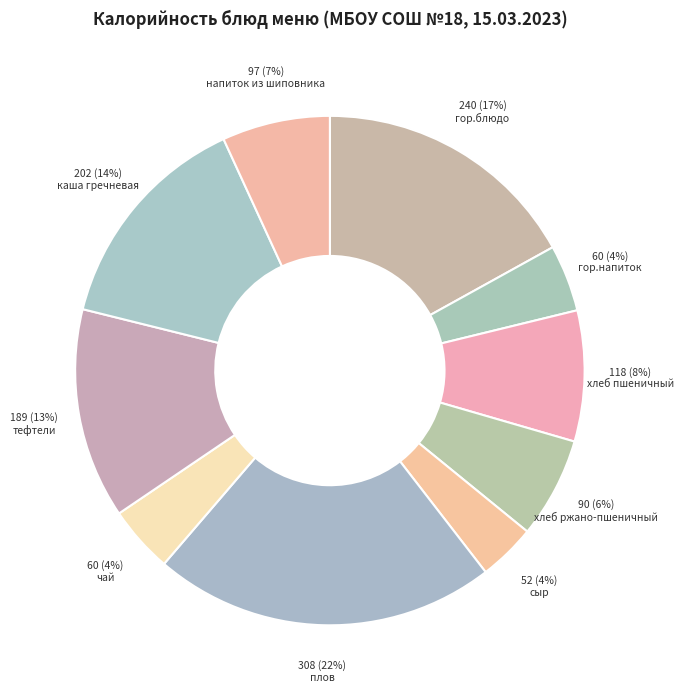

Which slice is the largest?

плов